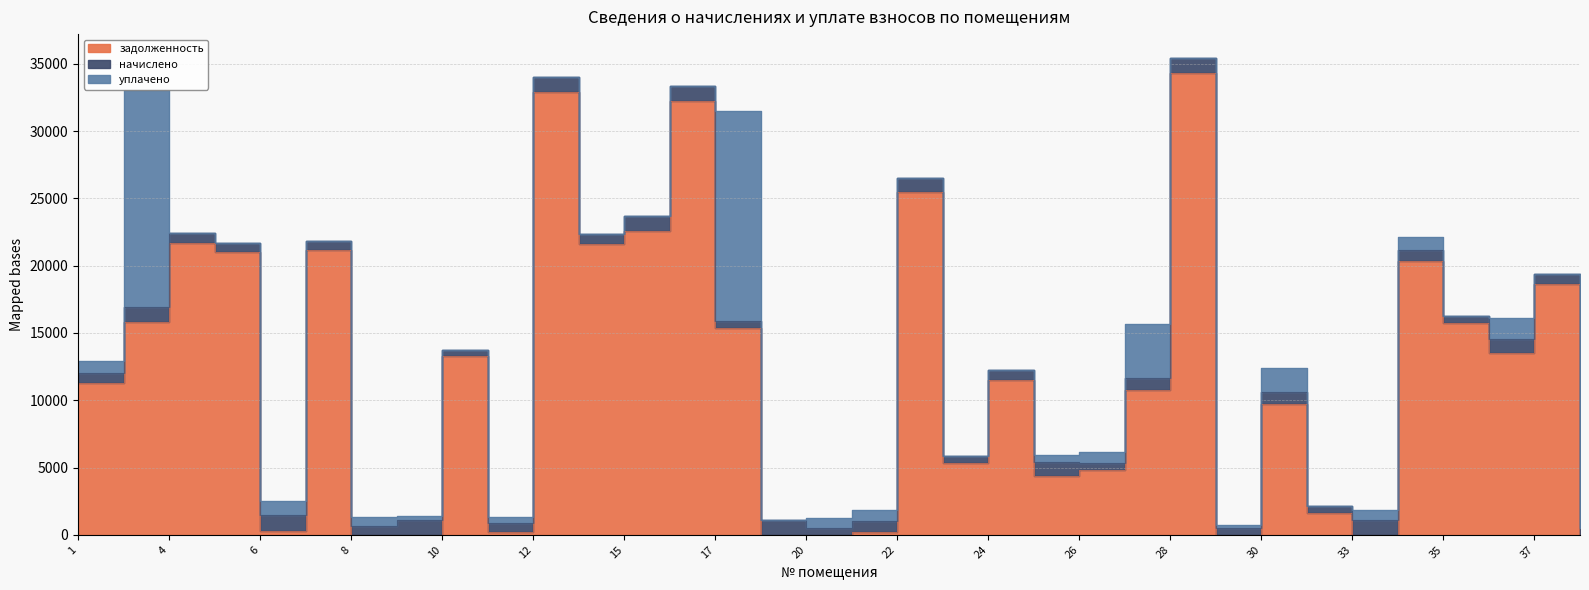

Reading left to right, list all the values displayed in this chart.

задолженность: 1=11302.6	3=15793.4	4=21709.9	5=20989.2	6=309.1	7=21160.3	8=0.0	9=0.0	10=13289.4	11=213.7	12=32909.9	13=21616.8	15=22598.8	16=32253.7	17=15399.7	19=0.0	20=11.1	21=241.6	22=25465.4	23=5349.4	24=11470.5	25=4338.2	26=4838.5	27=10793.6	28=34306.8	29=0.0	30=9735.3	32=1615.5	33=0.0	34=20340.4	35=15741.8	36=13517.5	37=18618.0	38=0.0
начислено: 1=701.2	3=1101.1	4=714.2	5=684.5	6=1143.9	7=690.1	8=677.0	9=1067.6	10=433.4	11=671.5	12=1073.2	13=704.9	15=1075.1	16=1129.0	17=502.2	19=1134.6	20=513.4	21=803.5	22=1050.9	23=526.4	24=790.5	25=1058.3	26=485.5	27=857.5	28=1125.3	29=528.2	30=848.2	32=507.8	33=1121.6	34=790.5	35=513.4	36=1062.1	37=777.5	38=500.3
уплачено: 1=900.0	3=16161.4	4=0.0	5=0.0	6=1073.1	7=0.0	8=678.0	9=363.1	10=0.0	11=437.5	12=0.0	13=0.0	15=0.0	16=0.0	17=15567.1	19=0.0	20=696.2	21=791.7	22=0.0	23=0.0	24=0.0	25=500.0	26=810.0	27=4000.0	28=0.0	29=175.8	30=1810.0	32=0.0	33=748.0	34=1000.0	35=0.0	36=1500.0	37=0.0	38=333.0